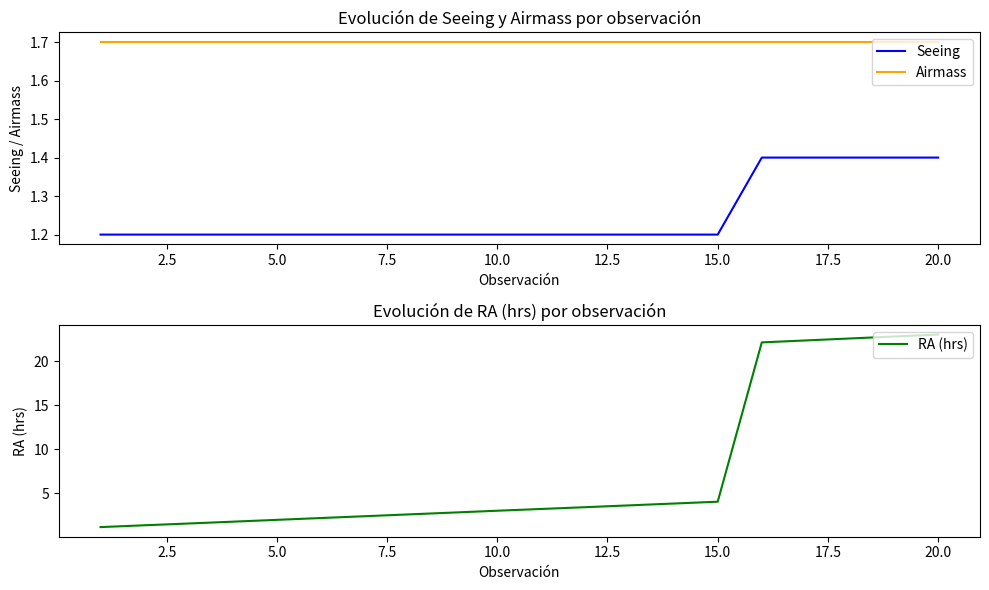

What is the lowest value of the Airmass series?

1.7